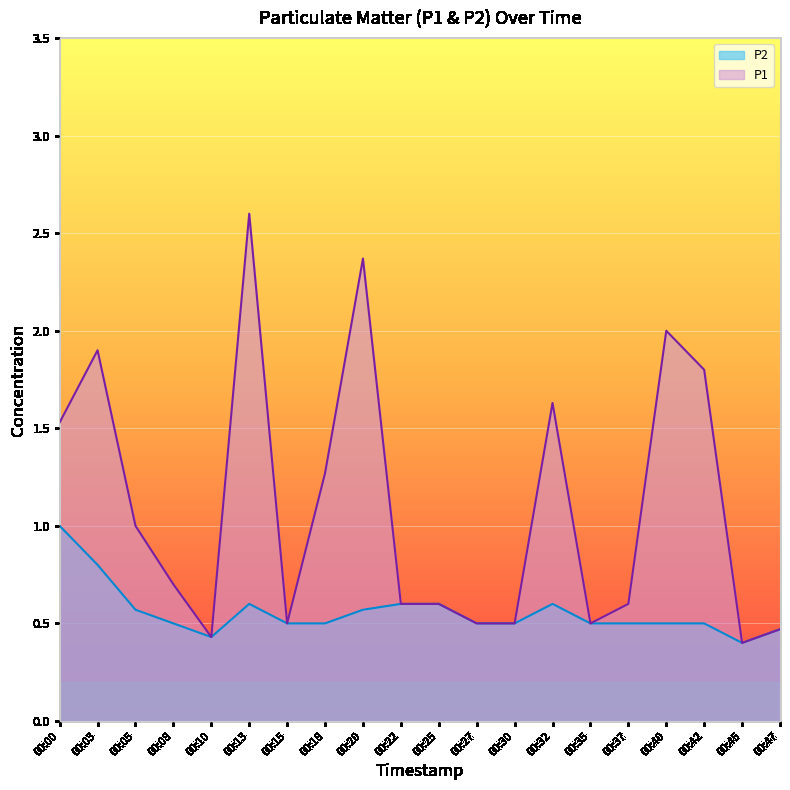

Is it true that P2 equals 0.2 at 00:42?

False